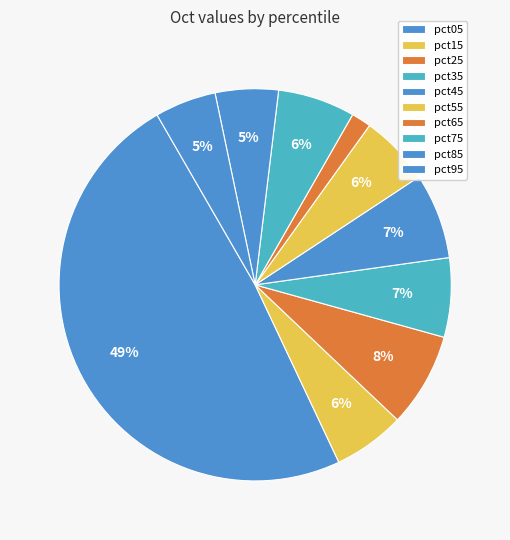

Does any single category account for the majority?

No